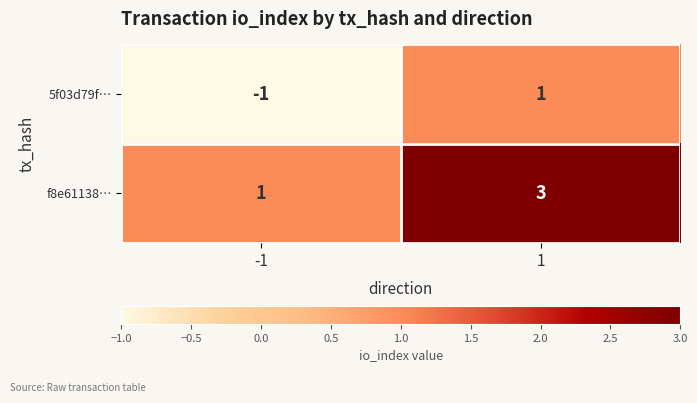

List the series in order of their overall mean, lowest first.

5f03d79f…, f8e61138…